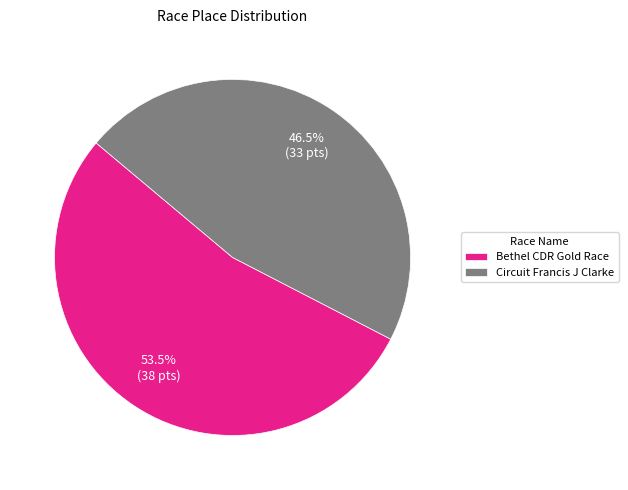

Is it true that Circuit Francis J Clarke is 35% of the pie?

False